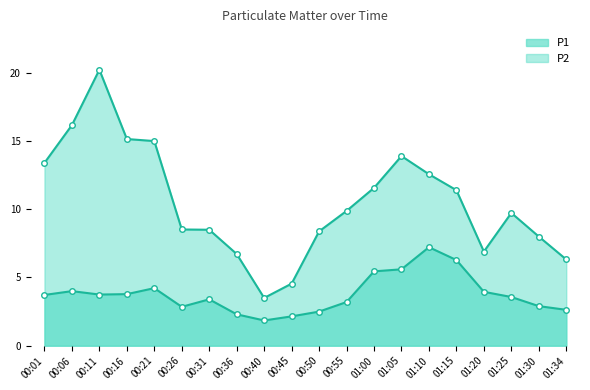

What are all the series names shown in the legend?

P1, P2